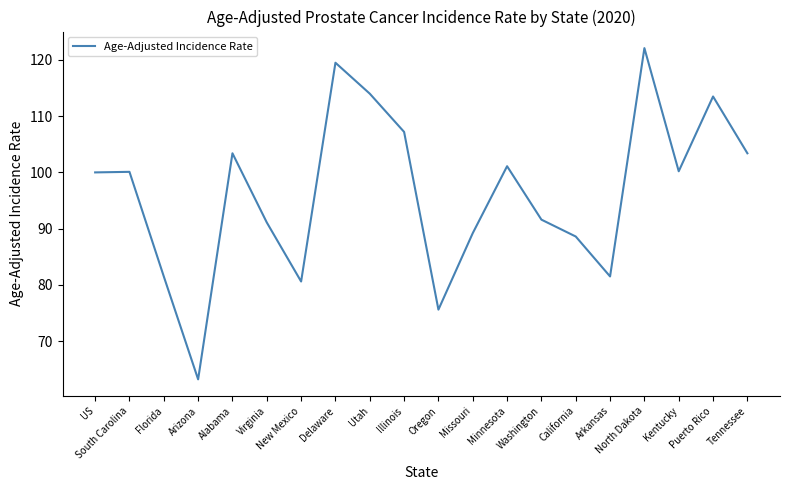

What is the change in value from Arizona to Arkansas?

+18.3